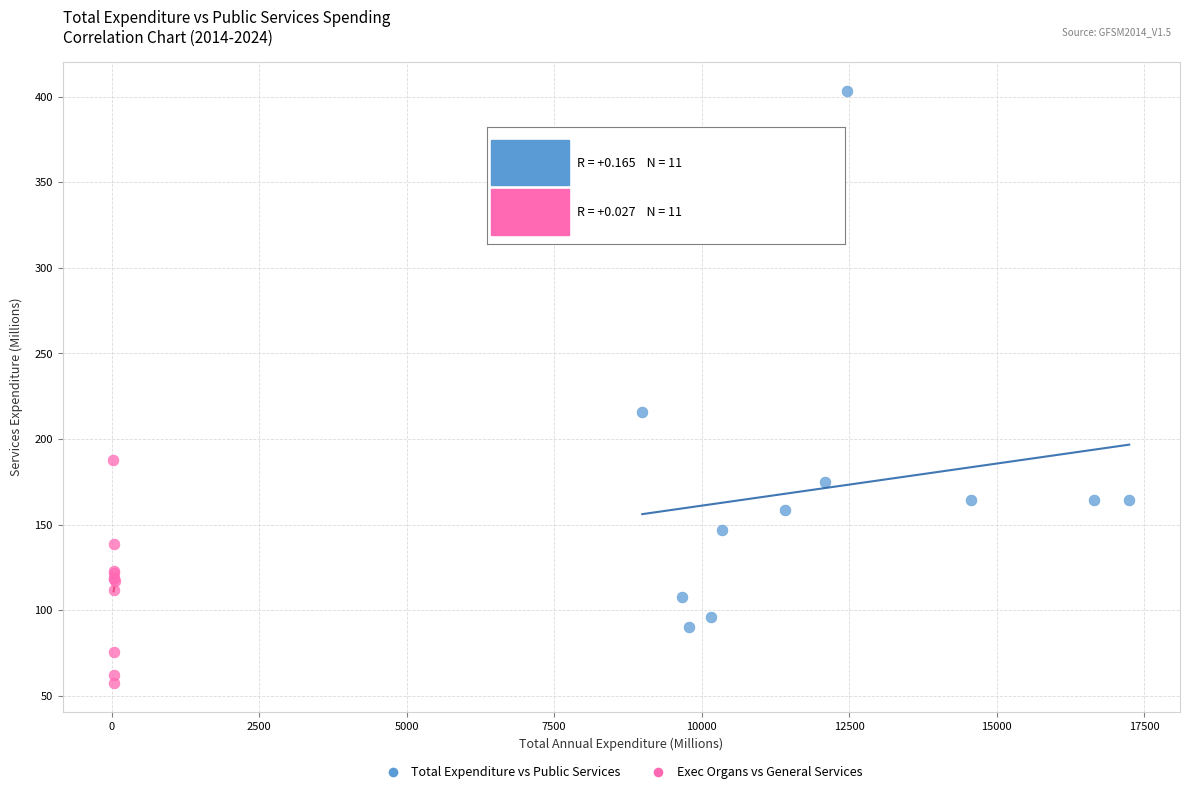

Which series contains the highest Y value?

Total Expenditure vs Public Services